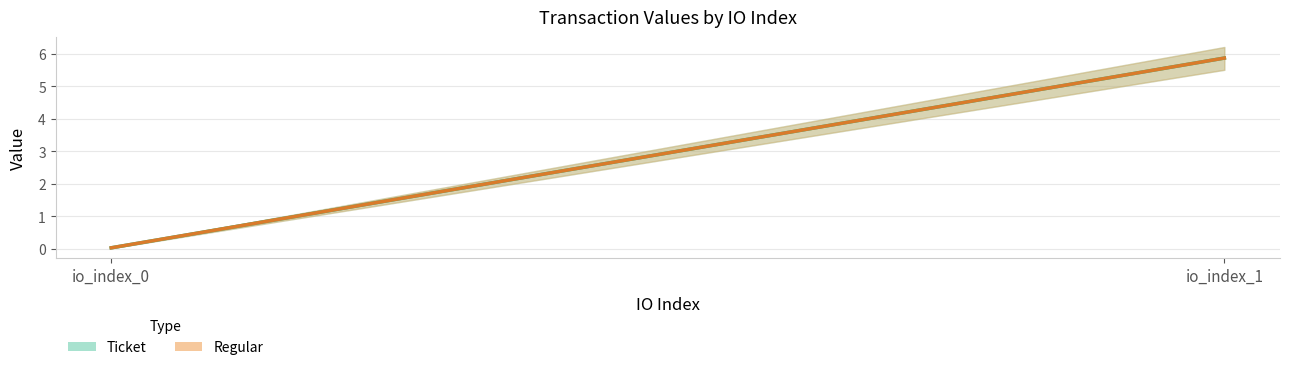

Which series changed the most between io_index_0 and io_index_1?

Ticket